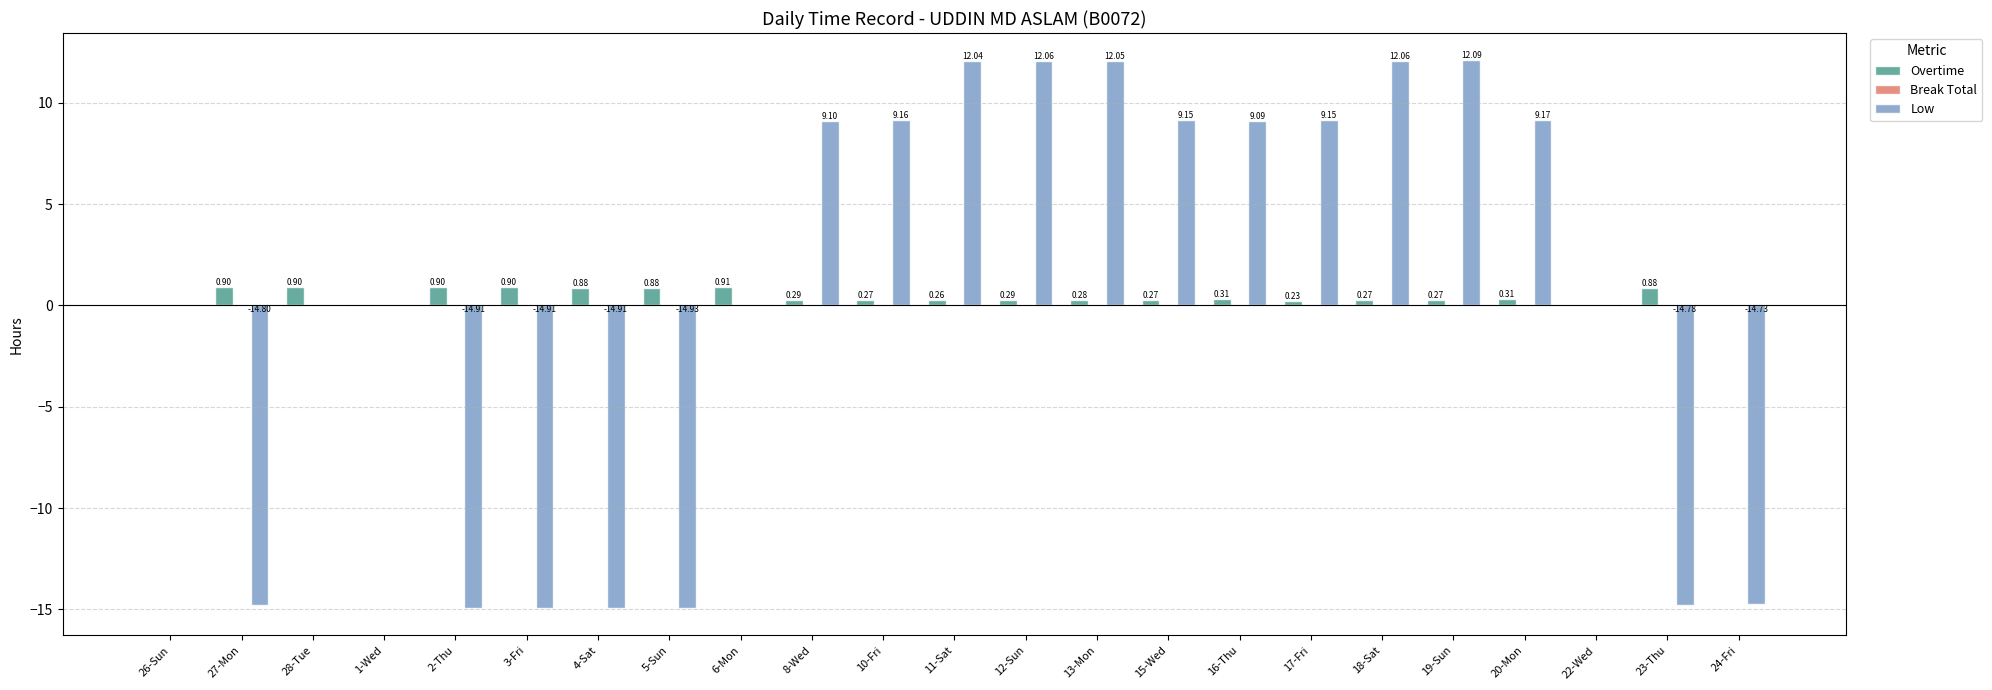

The value of Low at 6-Mon is 0.0. True or false?

True